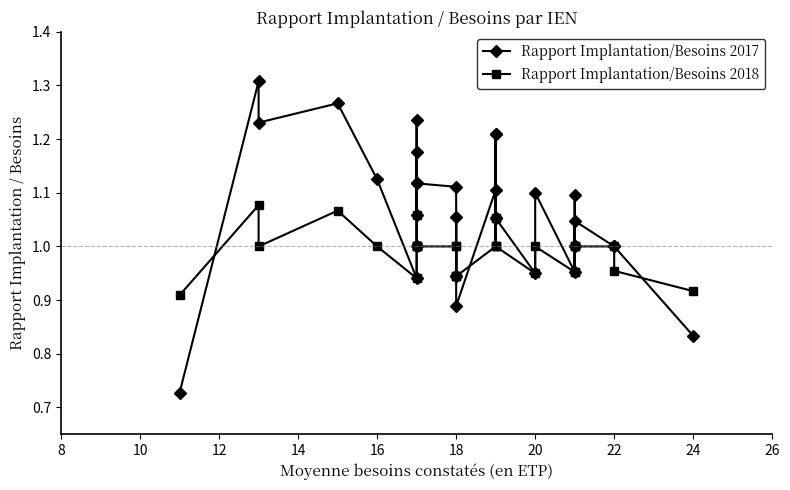

What are all the series names shown in the legend?

Rapport Implantation/Besoins 2017, Rapport Implantation/Besoins 2018